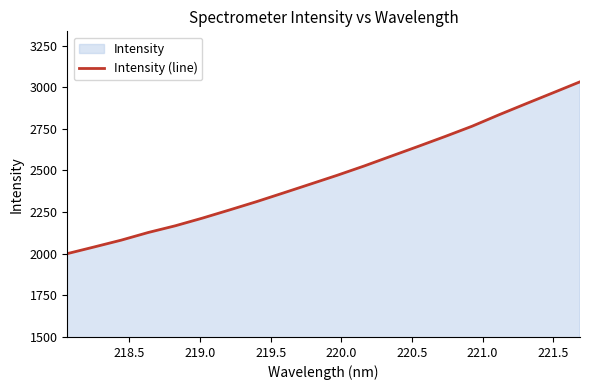

What is the sum of all values?

49424.8